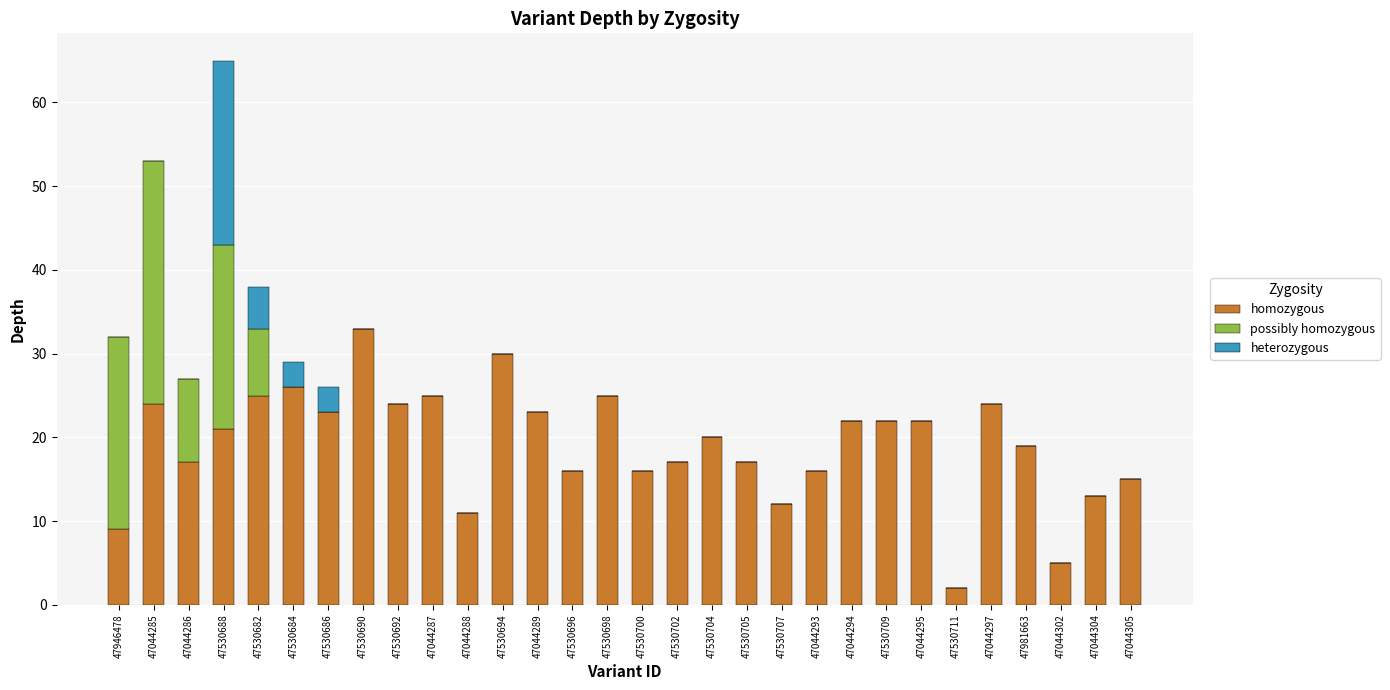

At which category is the sum across all series the highest?

47530688